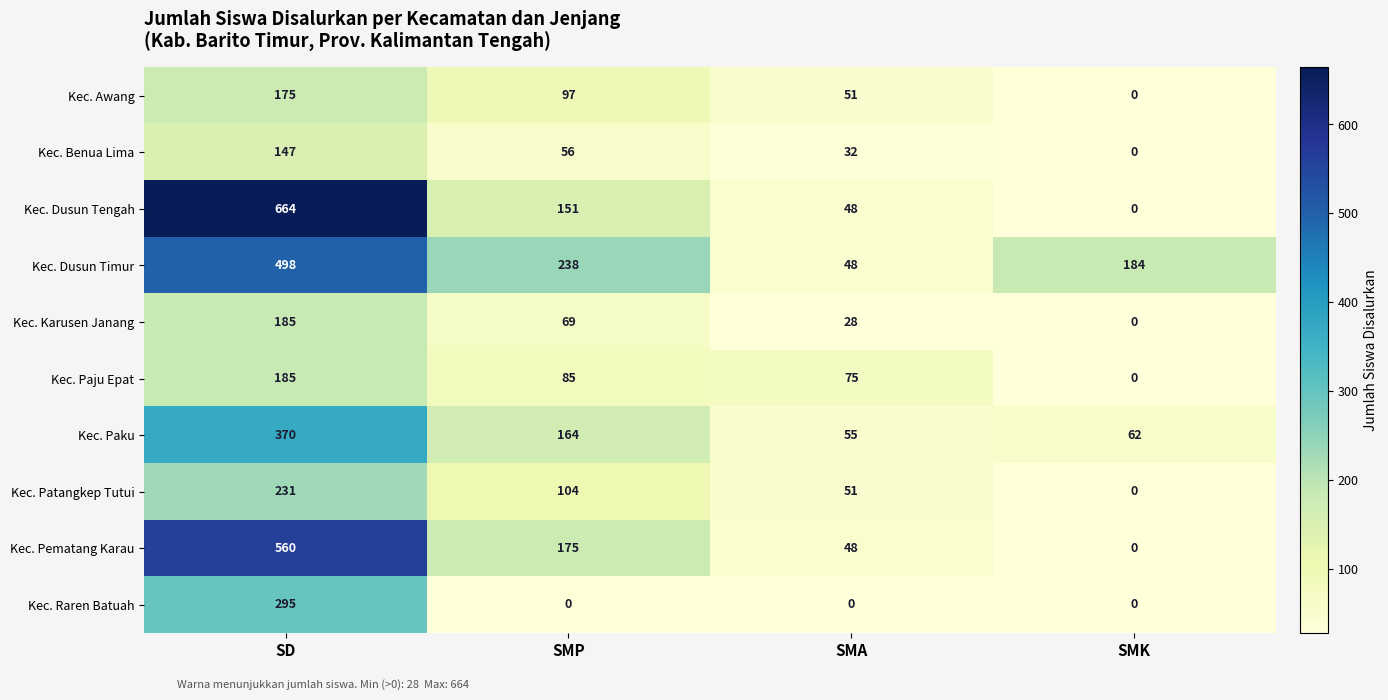

Which series has the largest total across all categories?

Kec. Dusun Timur